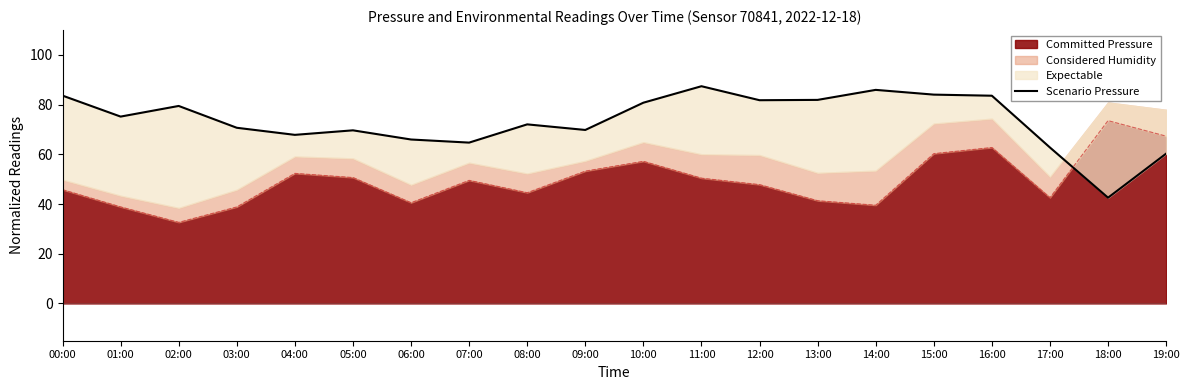

How many interior local peaks (higher than both neighbors) does the data have?

5